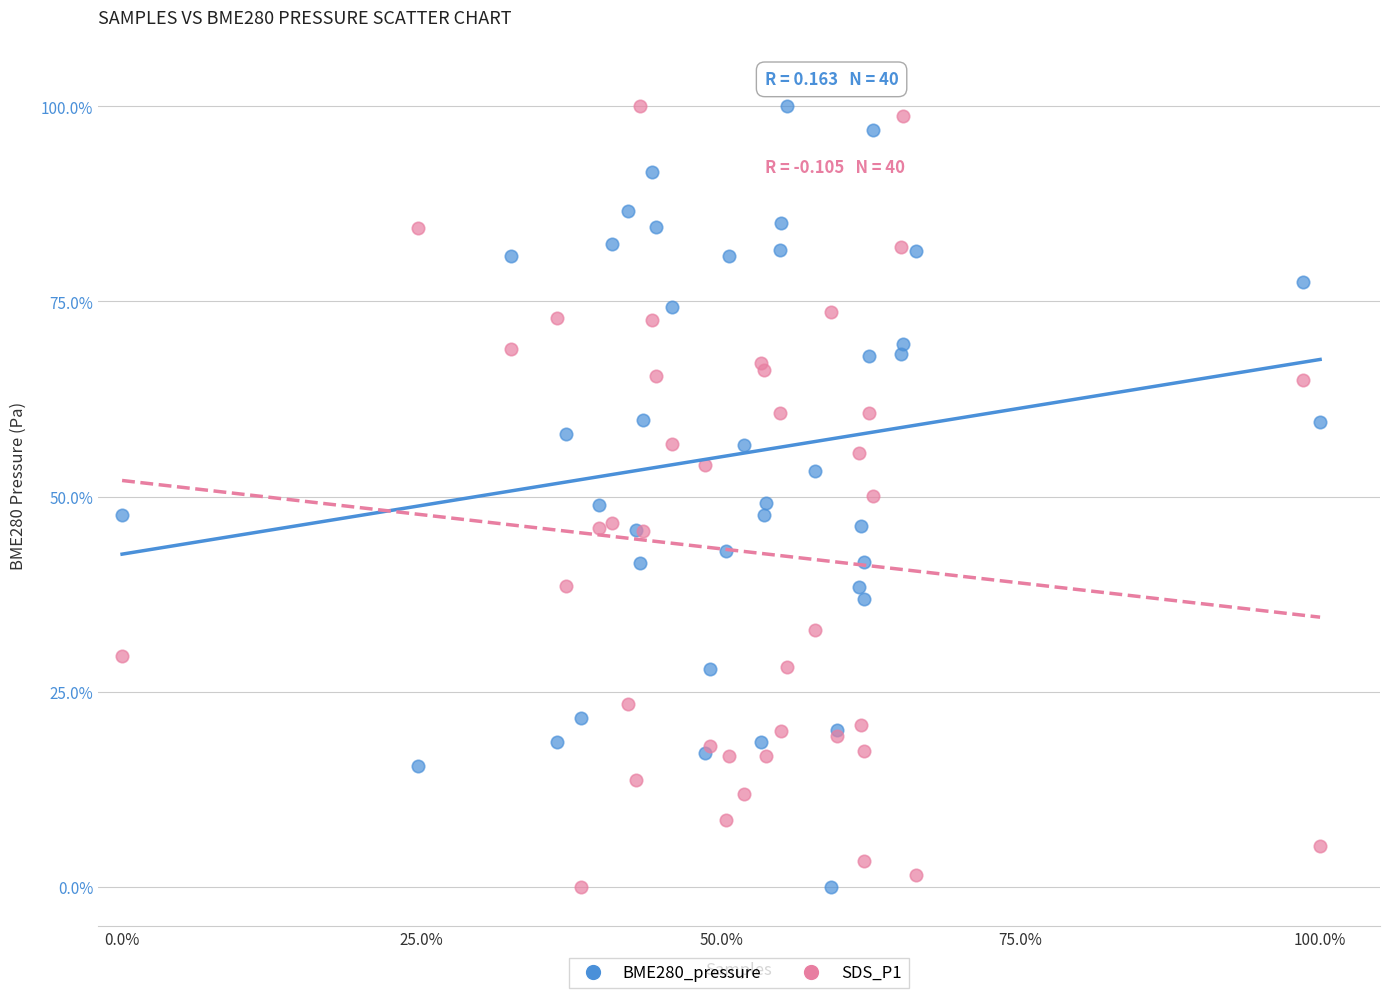

What is the X range (max minus min) for the scatter plot?

100.0